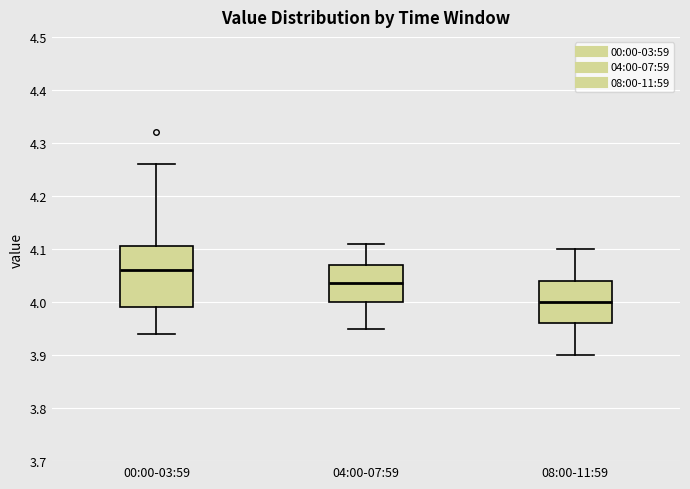

Reading left to right, read every box against the y-axis: the position of its median line, the range the box covers, and the ends of its whiskers. The values are not printed on the chart, so give them approximately, as read against the axis.

00:00-03:59: median 4.06, box 3.99 to 4.11, whiskers 3.94 to 4.26
04:00-07:59: median 4.04, box 4.00 to 4.07, whiskers 3.95 to 4.11
08:00-11:59: median 4.00, box 3.96 to 4.04, whiskers 3.90 to 4.10